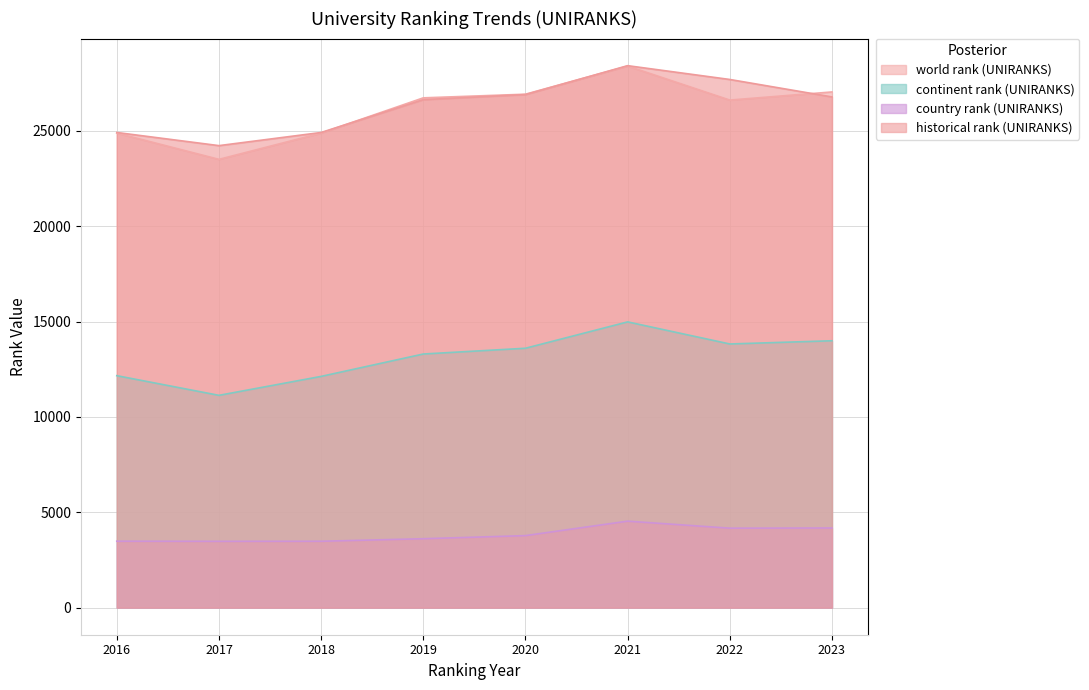

At which category does the chart reach its peak across all series?

2021